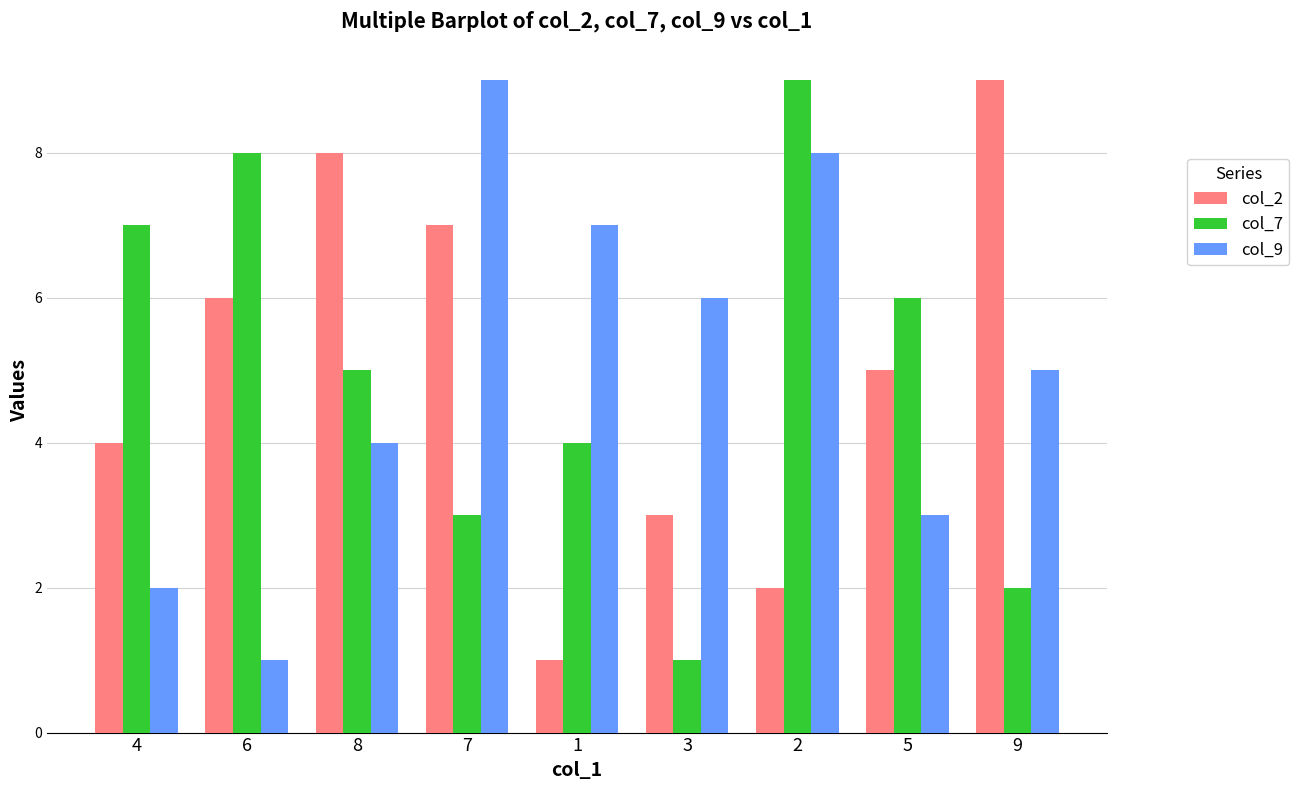

True or false: col_9 has a value of 2 at 4.

True